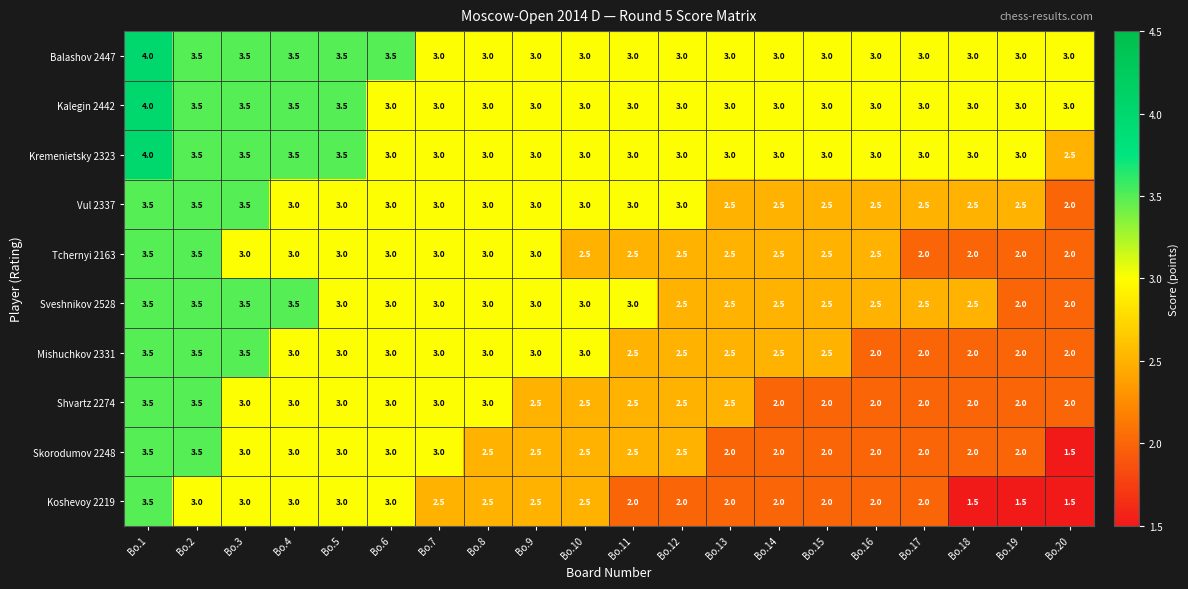

What is the difference between the maximum and minimum values in the Tchernyi 2163 series?

1.5